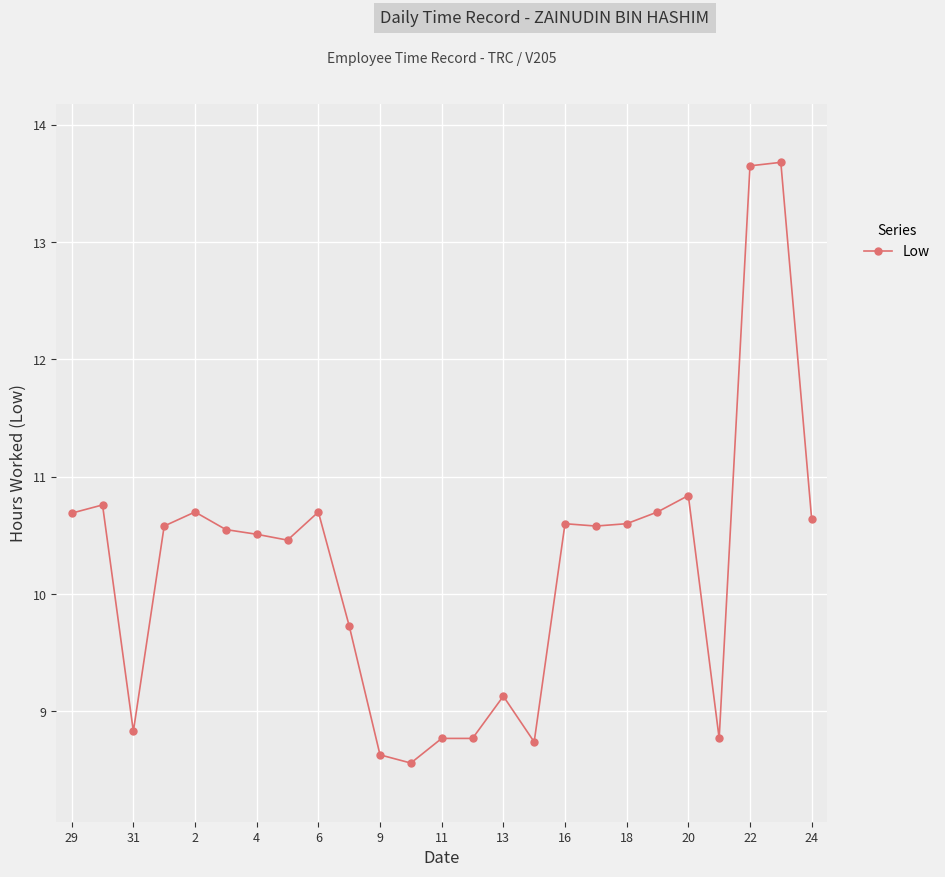

How many data points are less than 10?

9